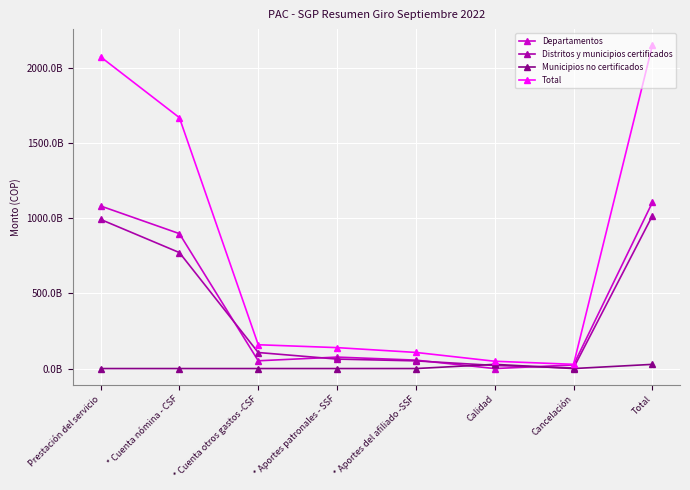

What are all the series names shown in the legend?

Departamentos, Distritos y municipios certificados, Municipios no certificados, Total